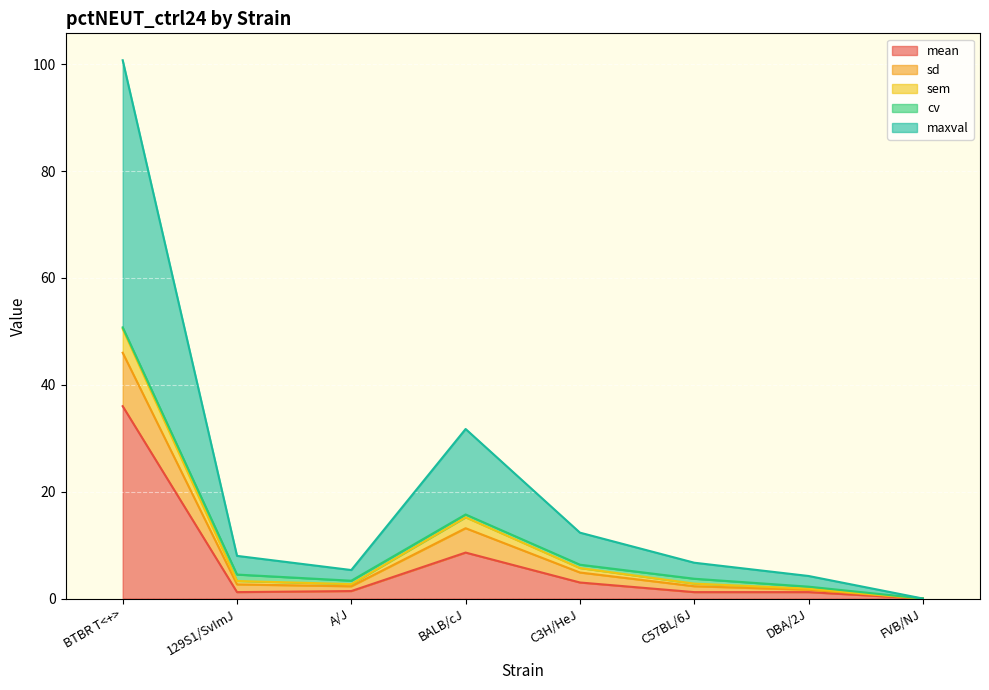

At how many categories does at least one series exceed 20?

2